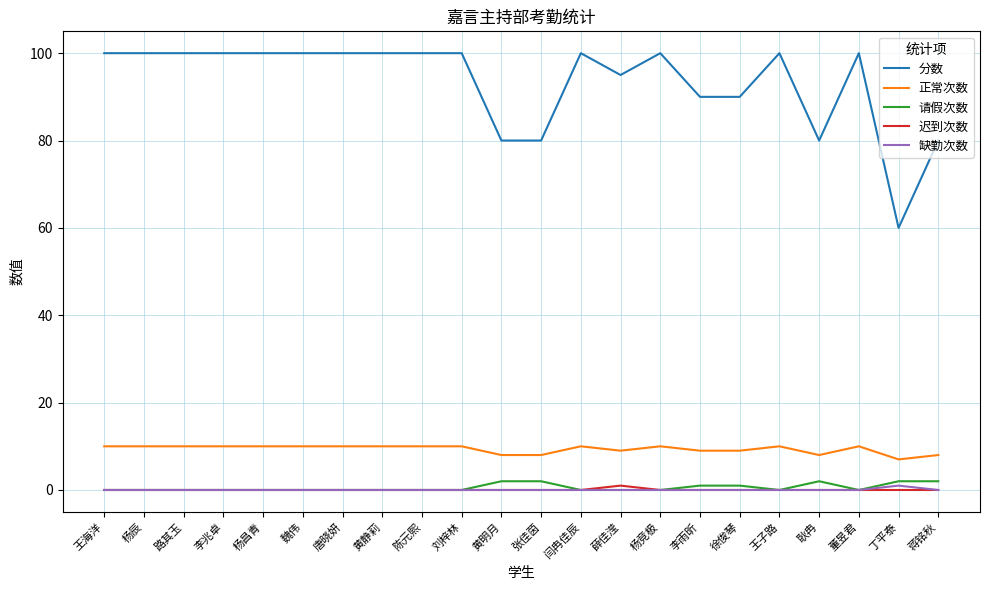

What is the spread (max minus min) of values at 王海洋?

100